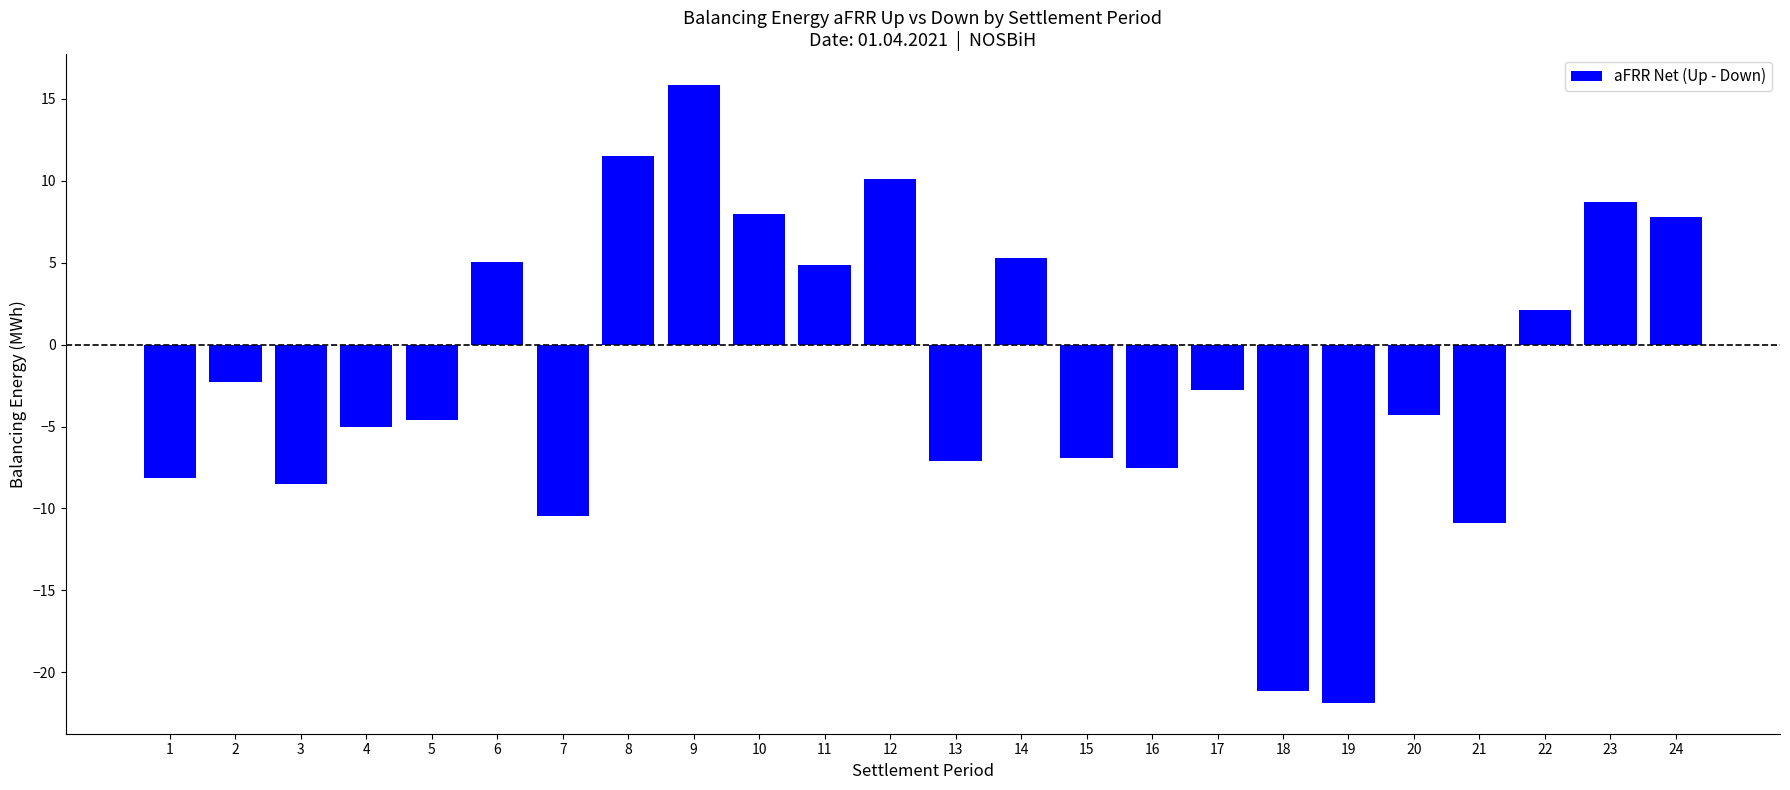

Where does the data first go above -2?

6